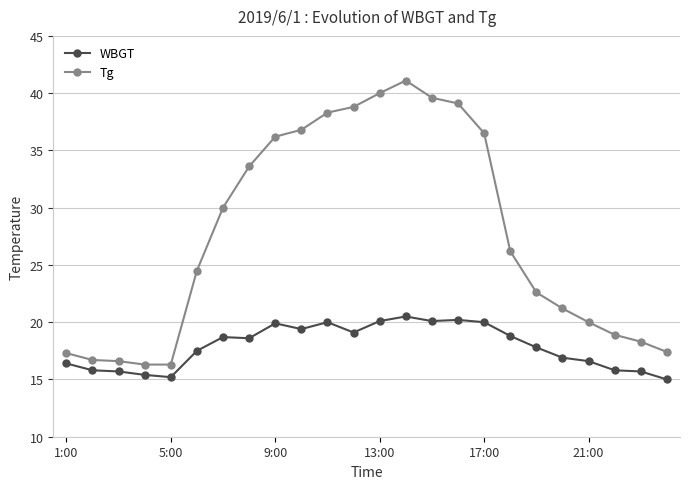

Rank the series by their average value, from highest to lowest.

Tg, WBGT